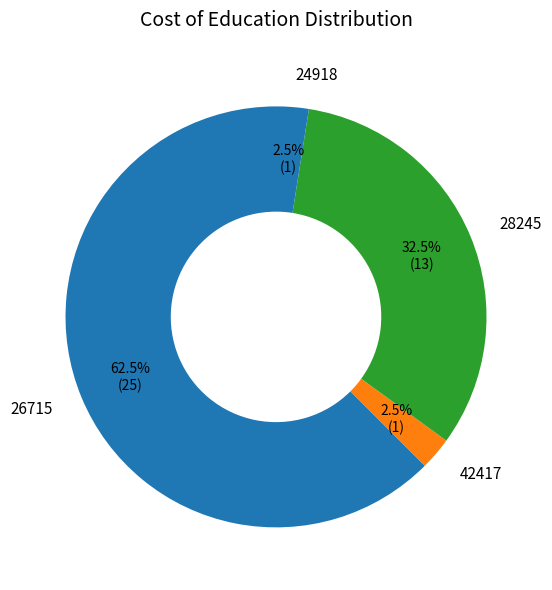

What percentage do 26715 and 28245 together represent?

95.0%